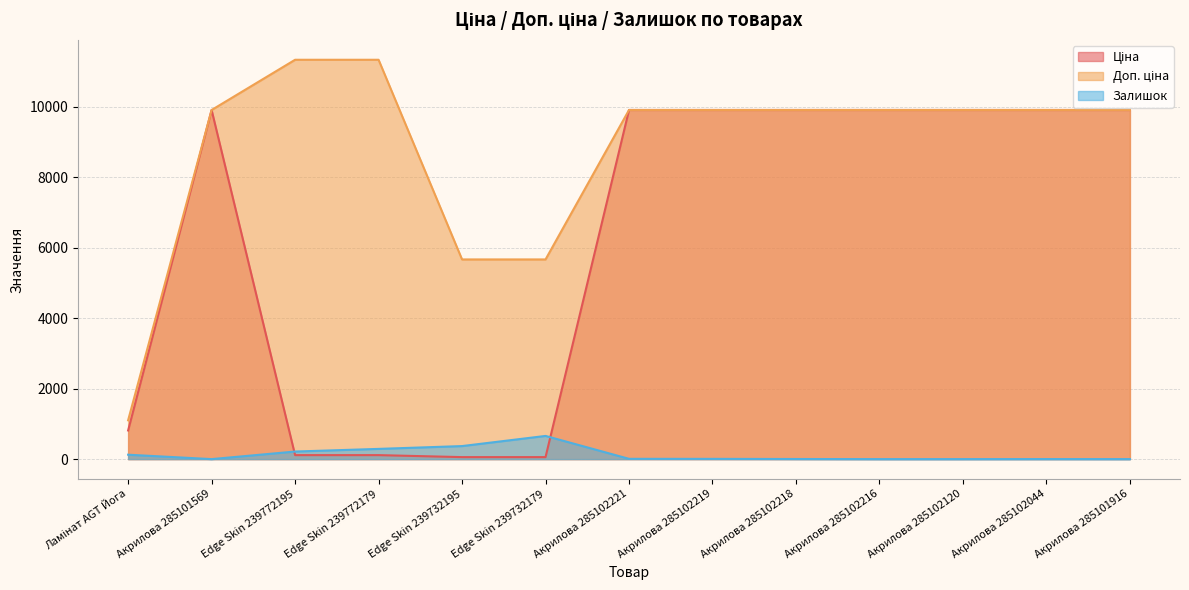

Reading left to right, transcribe all the data shown in this chart.

Ціна: Ламінат AGT Йога=813.0	Акрилова 285101569=9908.5	Edge Skin 239772195=113.3	Edge Skin 239772179=113.3	Edge Skin 239732195=56.7	Edge Skin 239732179=56.7	Акрилова 285102221=9908.5	Акрилова 285102219=9908.5	Акрилова 285102218=9908.5	Акрилова 285102216=9908.5	Акрилова 285102120=9908.5	Акрилова 285102044=9908.5	Акрилова 285101916=9908.5
Доп. ціна: Ламінат AGT Йога=1101.8	Акрилова 285101569=9908.5	Edge Skin 239772195=11334.0	Edge Skin 239772179=11334.0	Edge Skin 239732195=5667.0	Edge Skin 239732179=5667.0	Акрилова 285102221=9908.5	Акрилова 285102219=9908.5	Акрилова 285102218=9908.5	Акрилова 285102216=9908.5	Акрилова 285102120=9908.5	Акрилова 285102044=9908.5	Акрилова 285101916=9908.5
Залишок: Ламінат AGT Йога=125.0	Акрилова 285101569=0.0	Edge Skin 239772195=215.0	Edge Skin 239772179=290.0	Edge Skin 239732195=370.0	Edge Skin 239732179=658.0	Акрилова 285102221=8.0	Акрилова 285102219=7.0	Акрилова 285102218=3.0	Акрилова 285102216=0.0	Акрилова 285102120=0.0	Акрилова 285102044=1.0	Акрилова 285101916=0.0